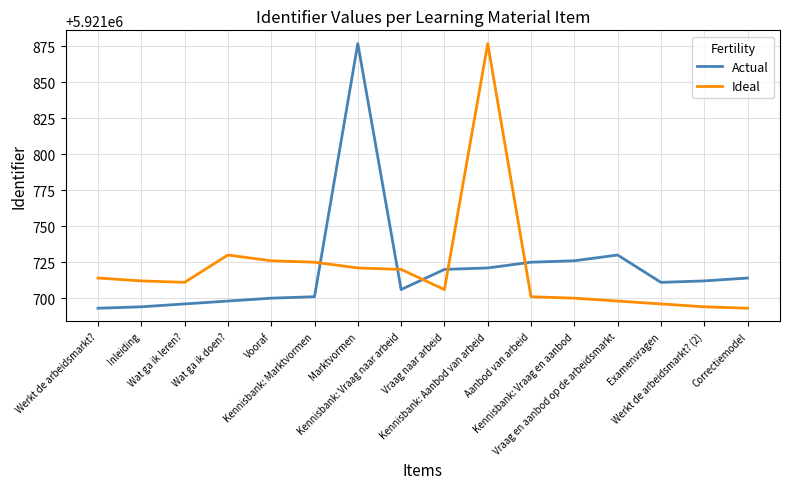

What is the smallest value displayed?

5921693